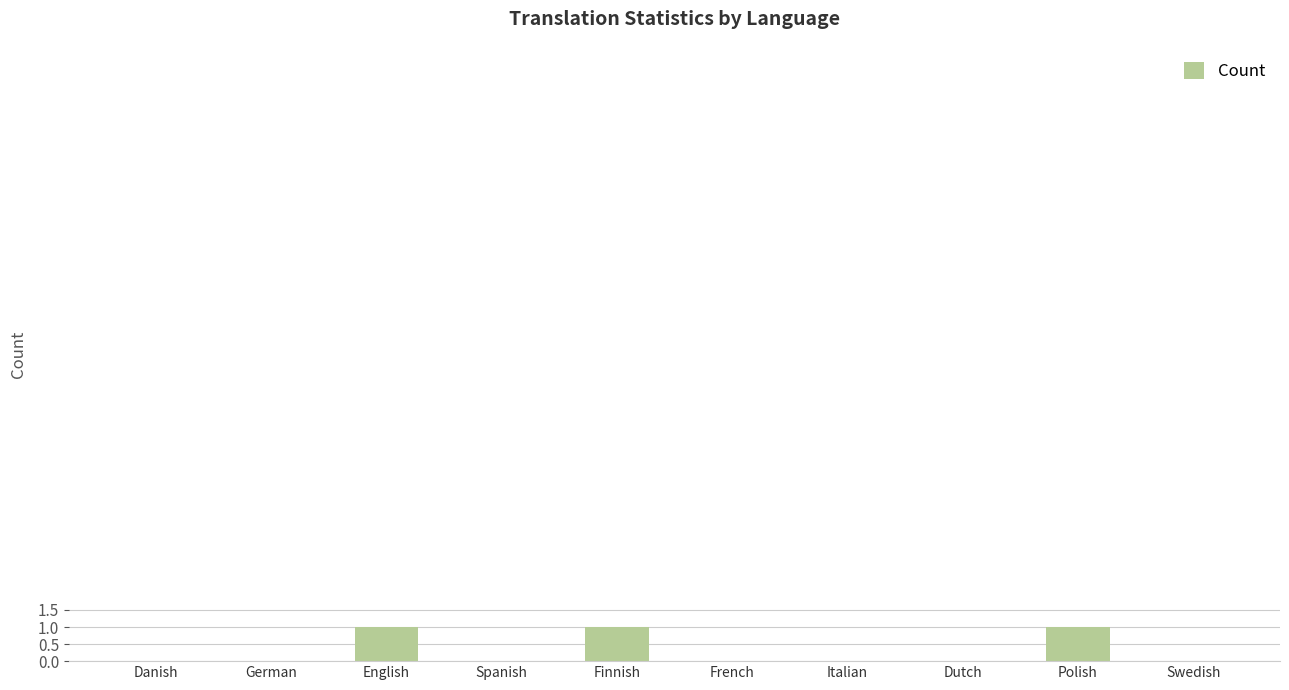

Are the bars horizontal?

No